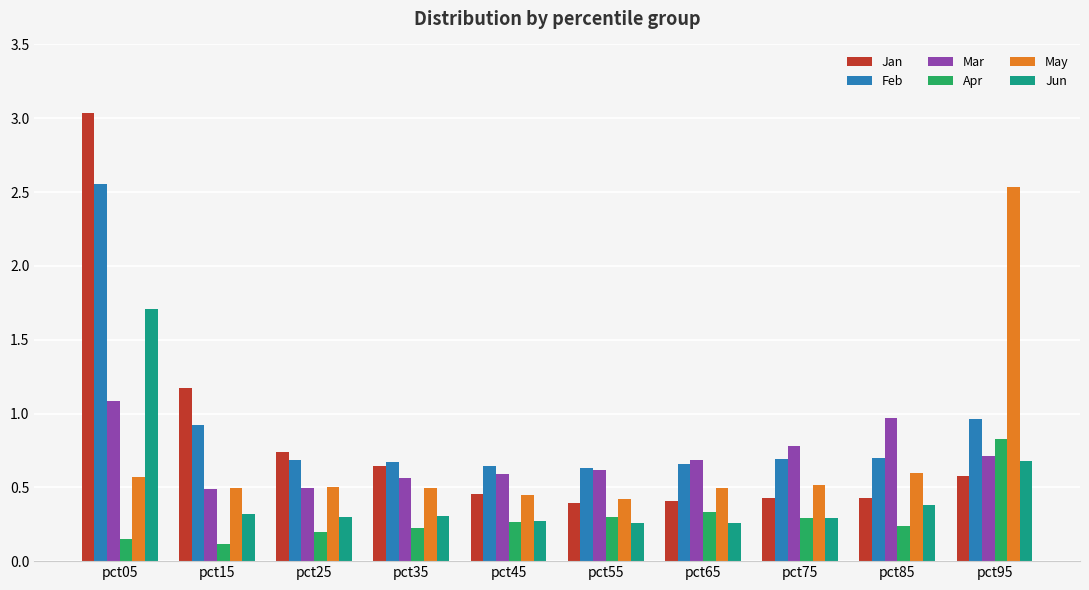

What is the sum of the Mar values at pct05 and pct25?

1.6